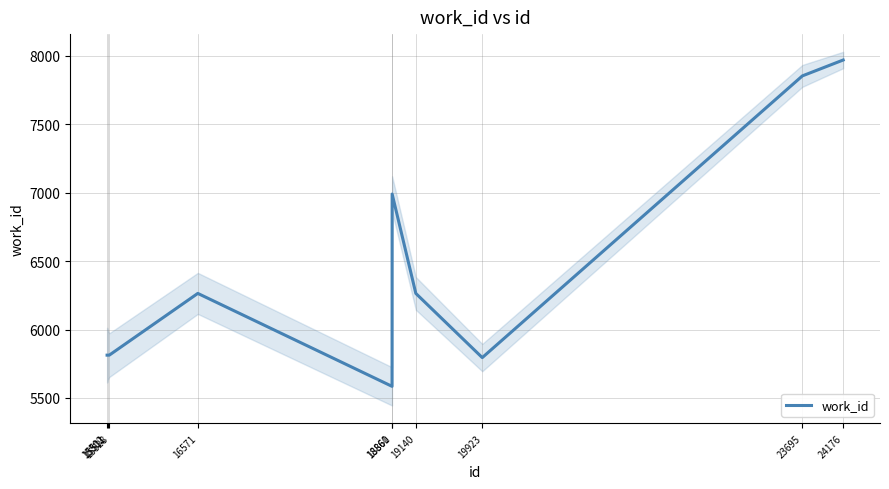

List the labels in order of value, smallest first.

18860, 19923, 15502, 15511, 15528, 16571, 19140, 18861, 23695, 24176